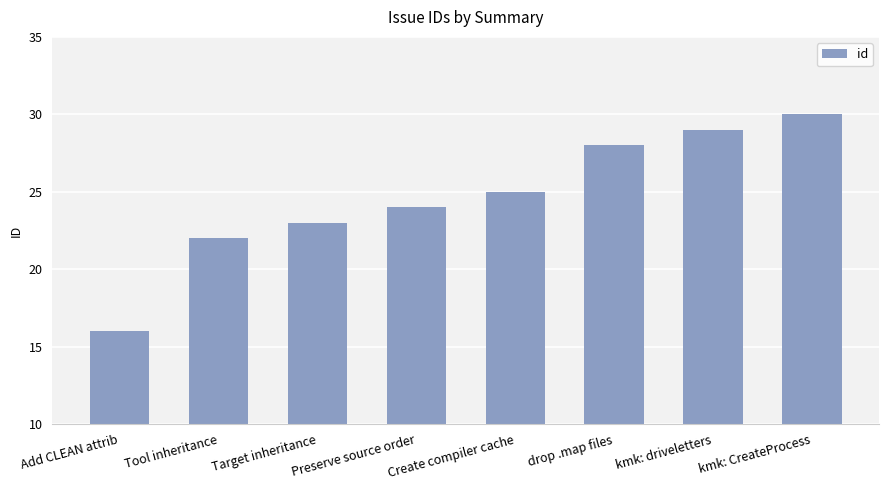

How many distinct data groups are displayed?

1